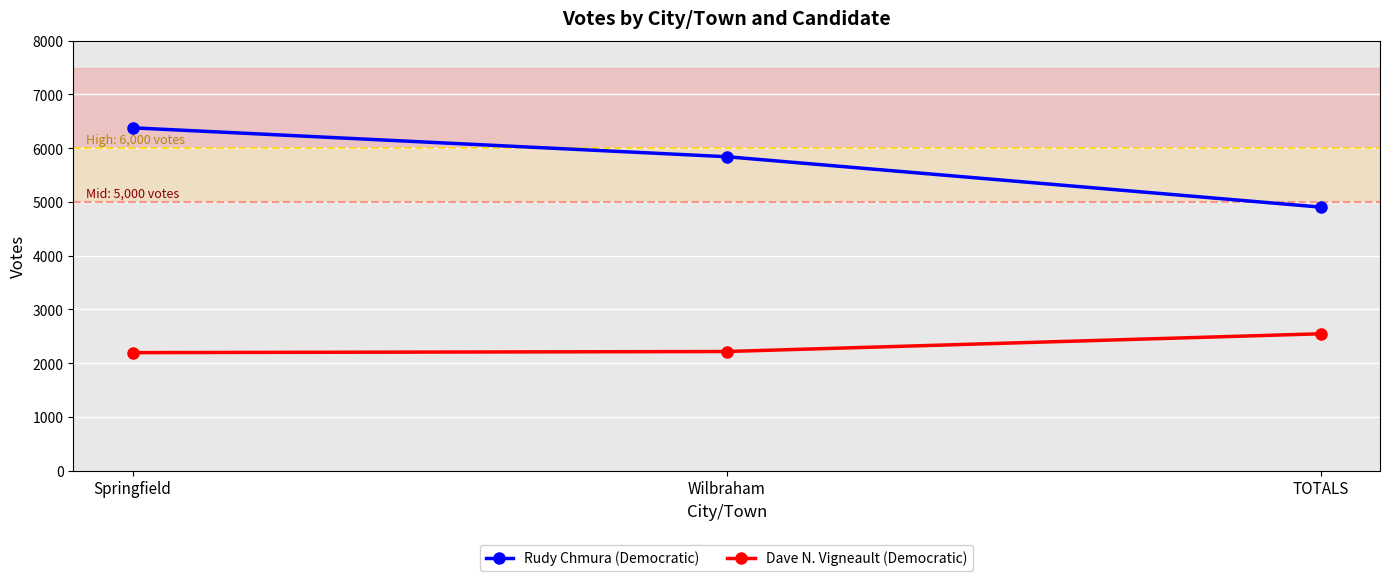

Which series has the widest spread of values?

Rudy Chmura (Democratic)